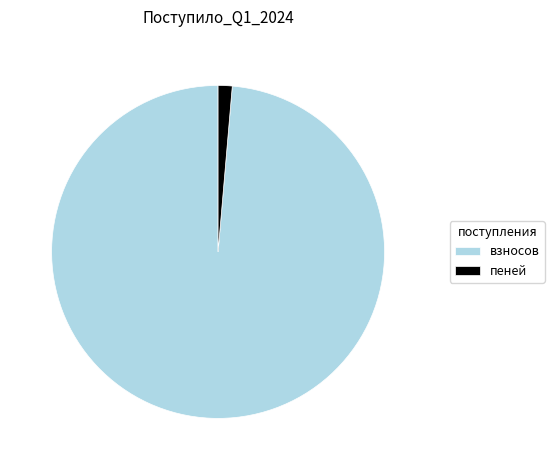

Is it true that пеней is 1% of the pie?

True